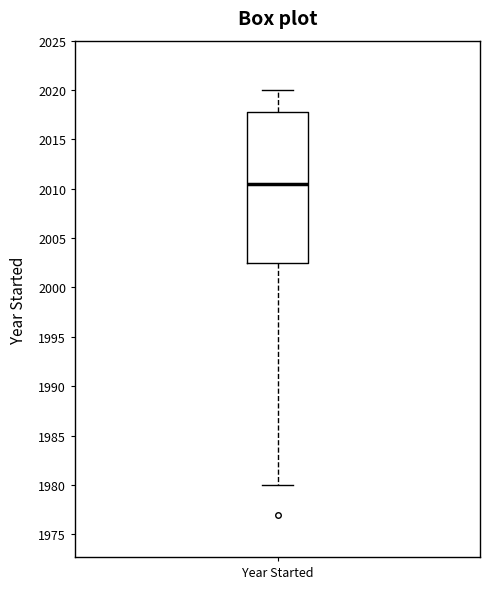

Where is the lower edge of the box for Year Started on the y-axis? The values are not printed on the chart, so give them approximately, as read against the axis.

2002.5